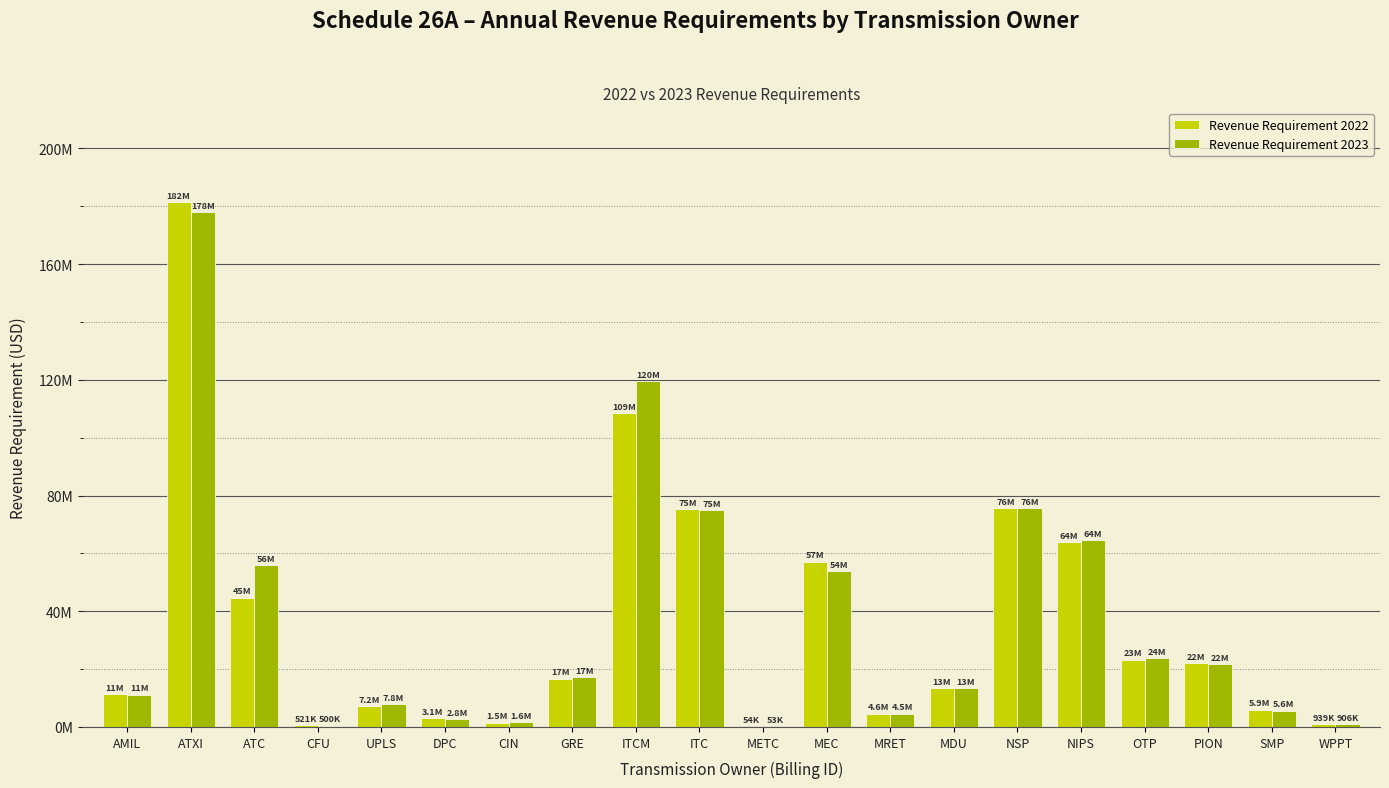

What are all the series names shown in the legend?

Revenue Requirement 2022, Revenue Requirement 2023